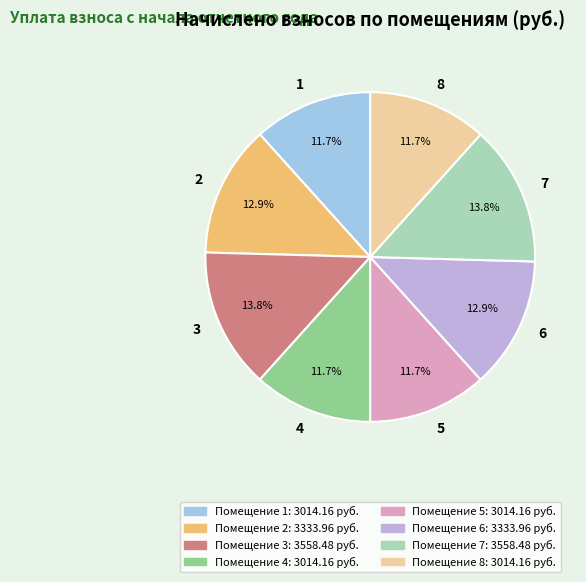

To the nearest percent, what is the combined percentage of 8 and 5?

23%